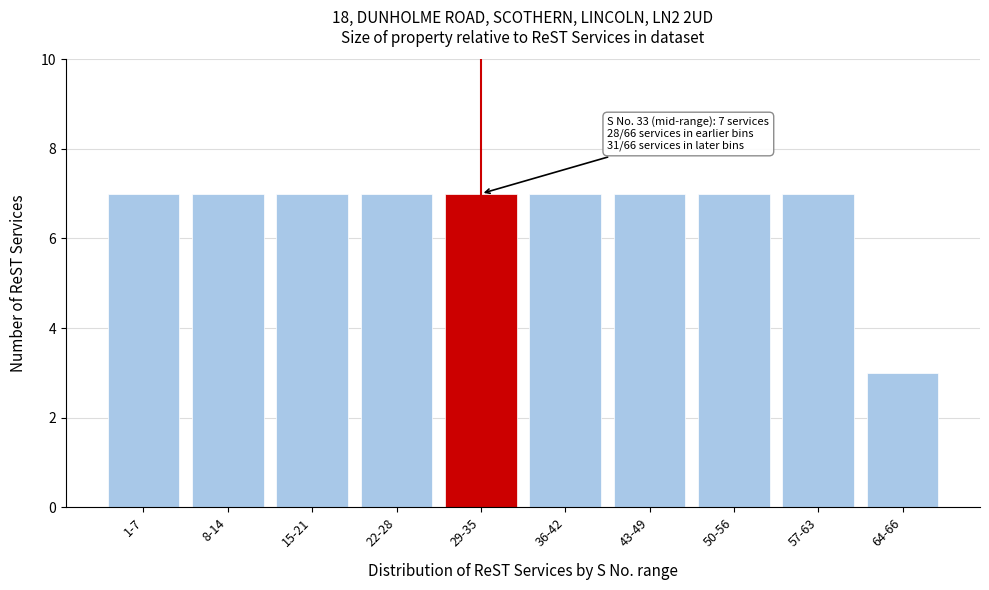

Reading left to right, extract all data points from this chart.

1-7=7	8-14=7	15-21=7	22-28=7	29-35=7	36-42=7	43-49=7	50-56=7	57-63=7	64-66=3